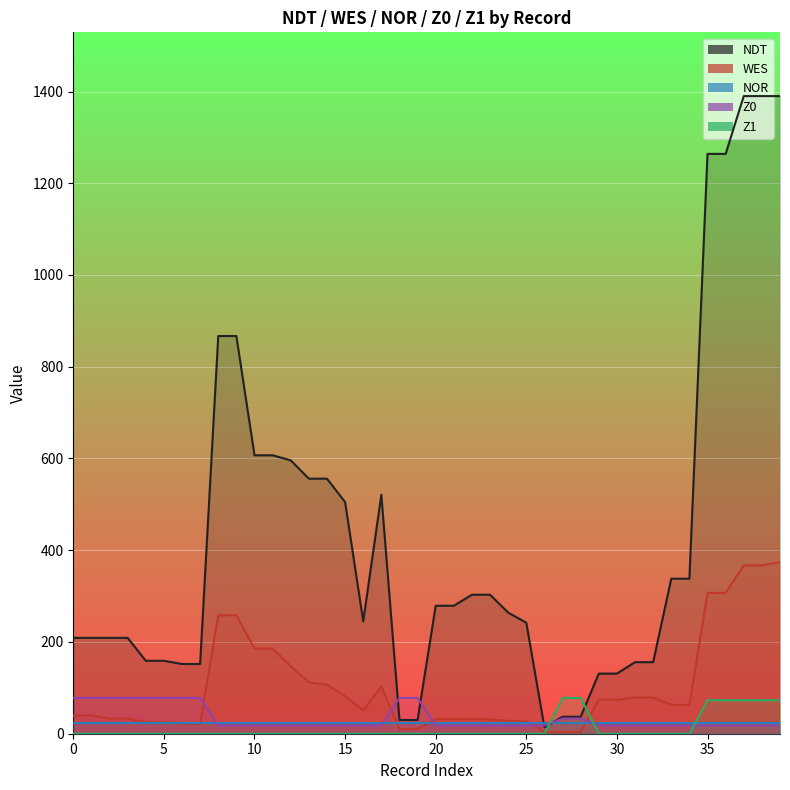

What is the total value across all series at 17?

642